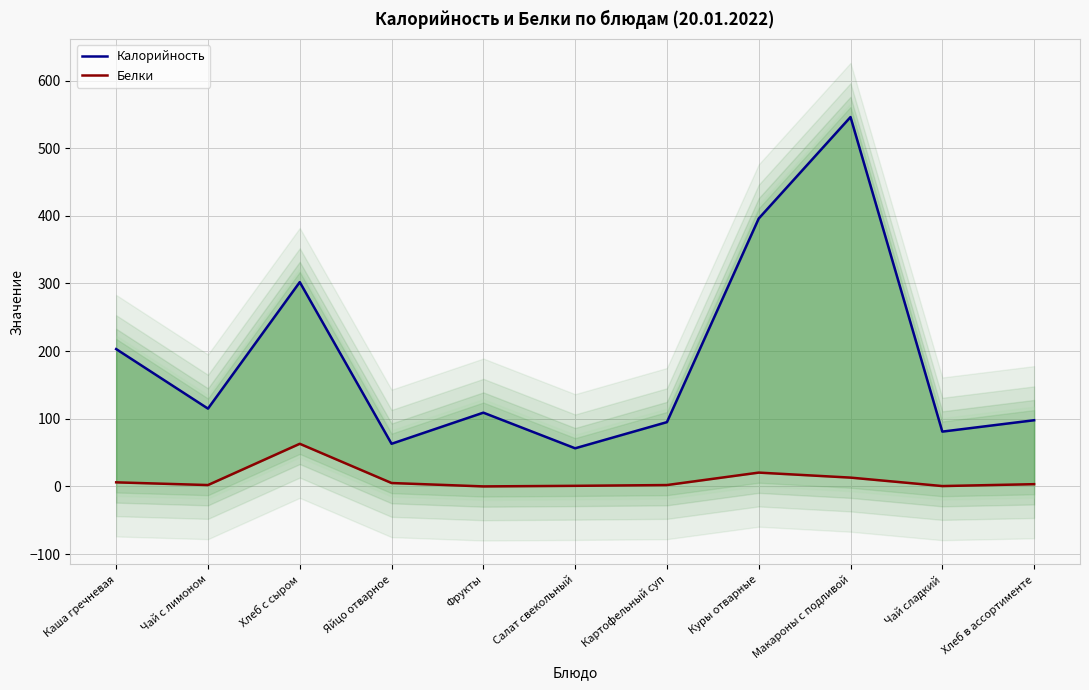

What are all the series names shown in the legend?

Калорийность, Белки